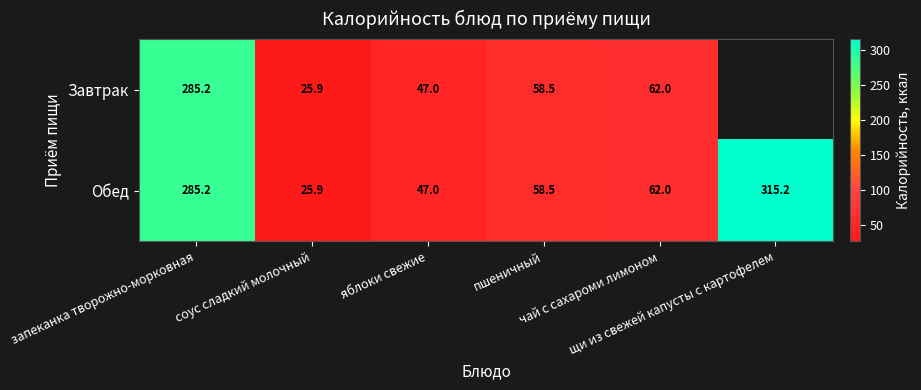

What is the difference between the Обед values at чай с сахароми лимоном and соус сладкий молочный?

36.1